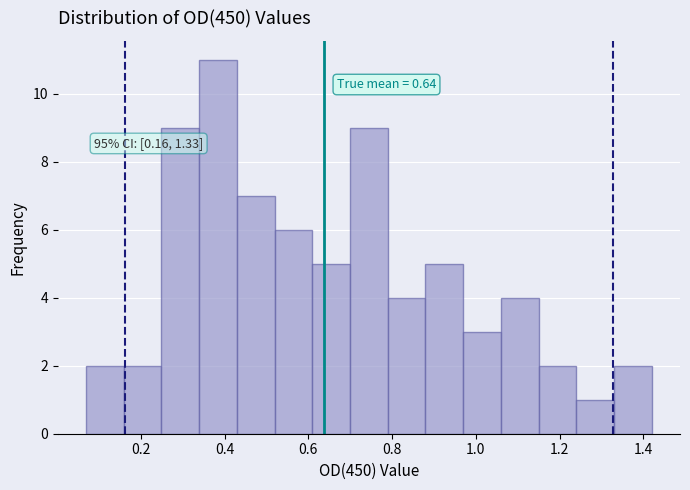

Which range on the x-axis has the tallest bar?

0.34 to 0.42